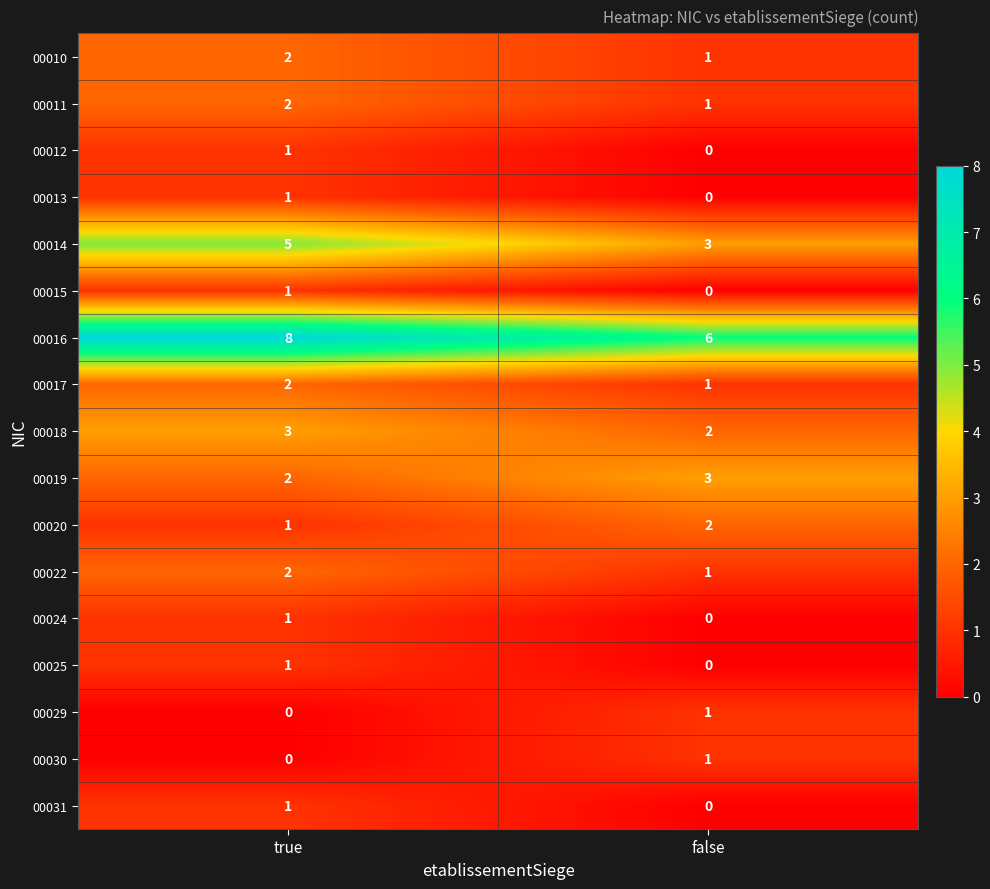

What is the sum of the 00011 values at true and false?

3